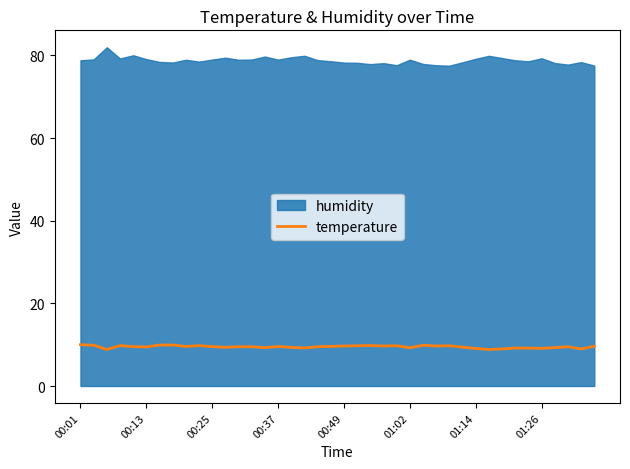

Count the number of values greater than 9.

36